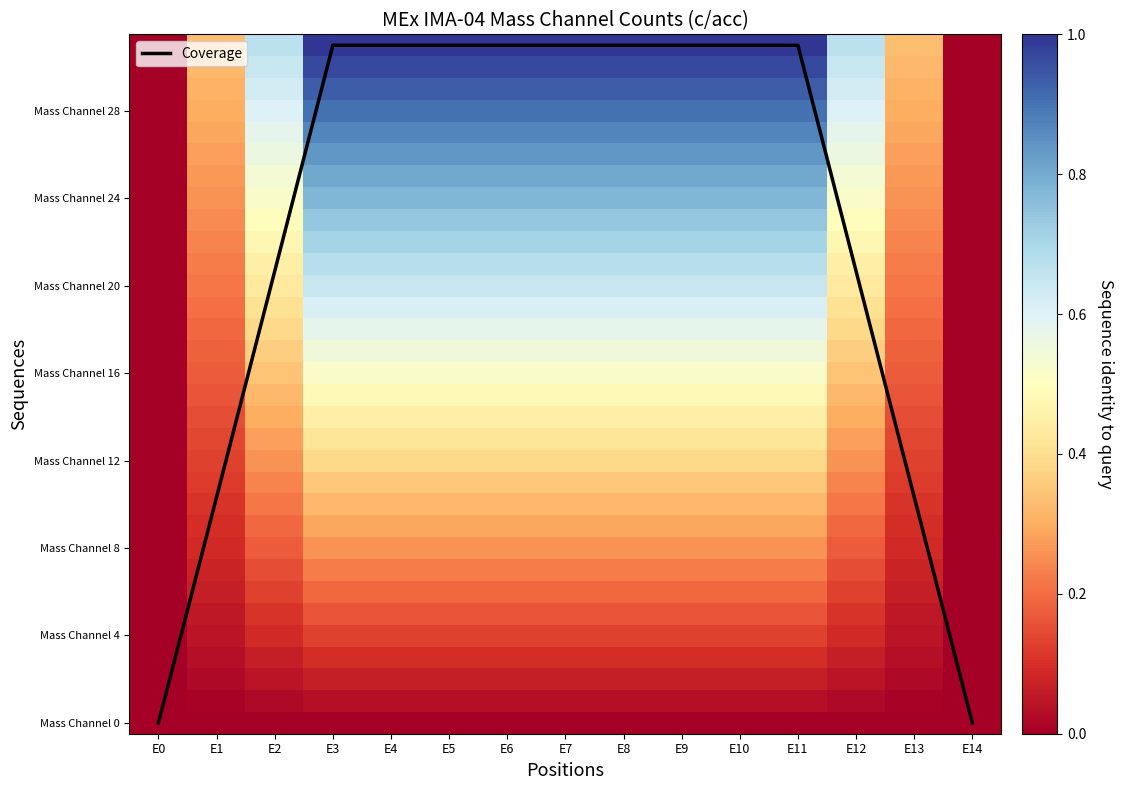

How many distinct data groups are displayed?

33